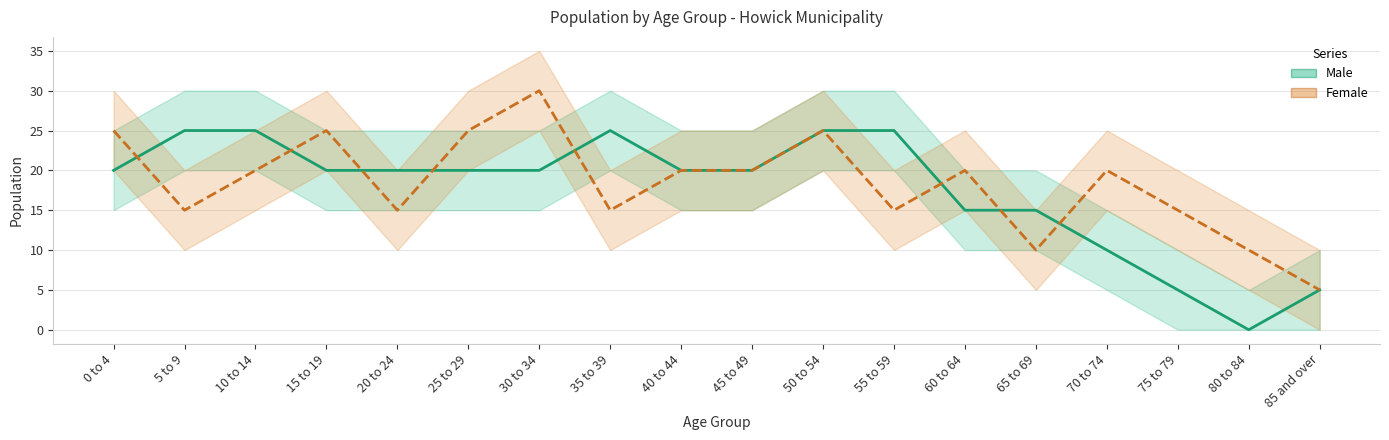

Where does the Female series first go above 20?

0 to 4